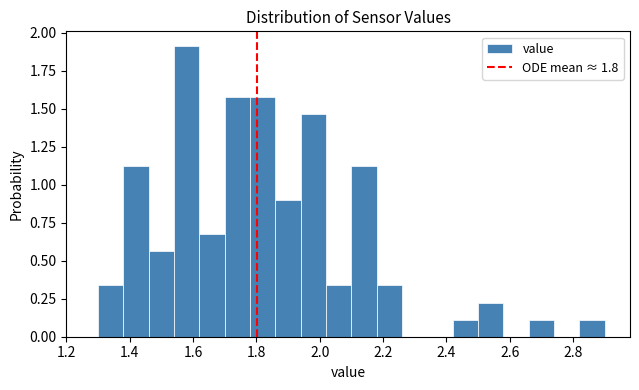

Reading left to right, list every bar in this chart as the range it spans on the x-axis followed by its height. The values are not printed on the chart, so give them approximately, as read against the axis.

1.30 to 1.38: 0.35
1.38 to 1.46: 1.15
1.46 to 1.54: 0.55
1.54 to 1.62: 1.90
1.62 to 1.70: 0.70
1.70 to 1.78: 1.60
1.78 to 1.86: 1.60
1.86 to 1.94: 0.90
1.94 to 2.02: 1.45
2.02 to 2.10: 0.35
2.10 to 2.18: 1.15
2.18 to 2.26: 0.35
2.26 to 2.34: 0
2.34 to 2.42: 0
2.42 to 2.50: 0.10
2.50 to 2.58: 0.25
2.58 to 2.66: 0
2.66 to 2.74: 0.10
2.74 to 2.82: 0
2.82 to 2.90: 0.10